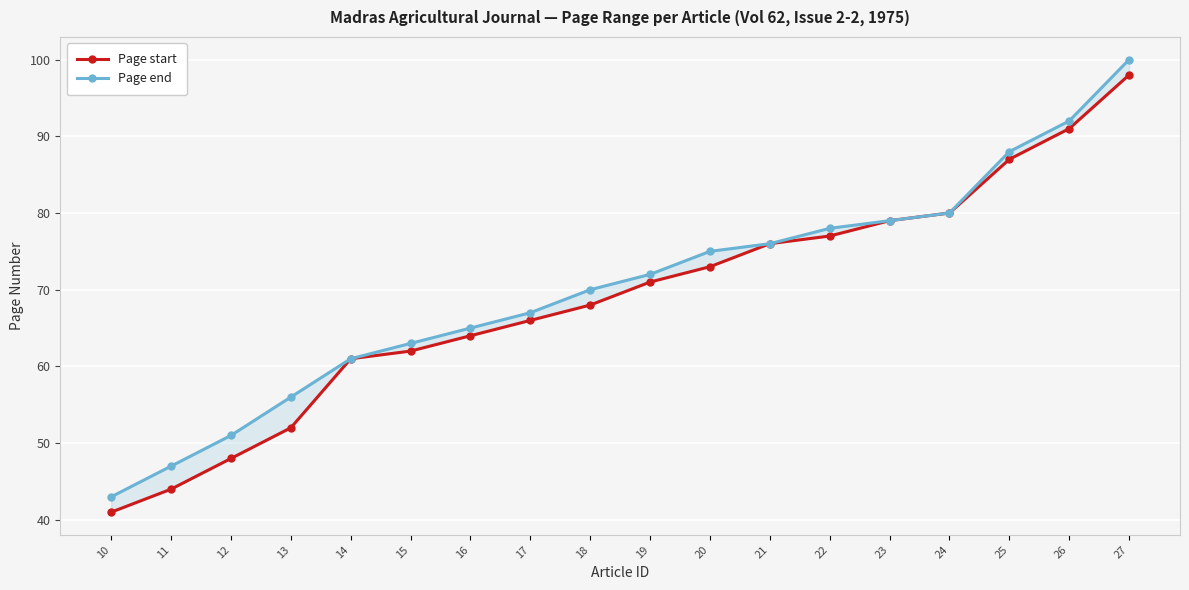

List the labels in order of Page start value, smallest first.

10, 11, 12, 13, 14, 15, 16, 17, 18, 19, 20, 21, 22, 23, 24, 25, 26, 27